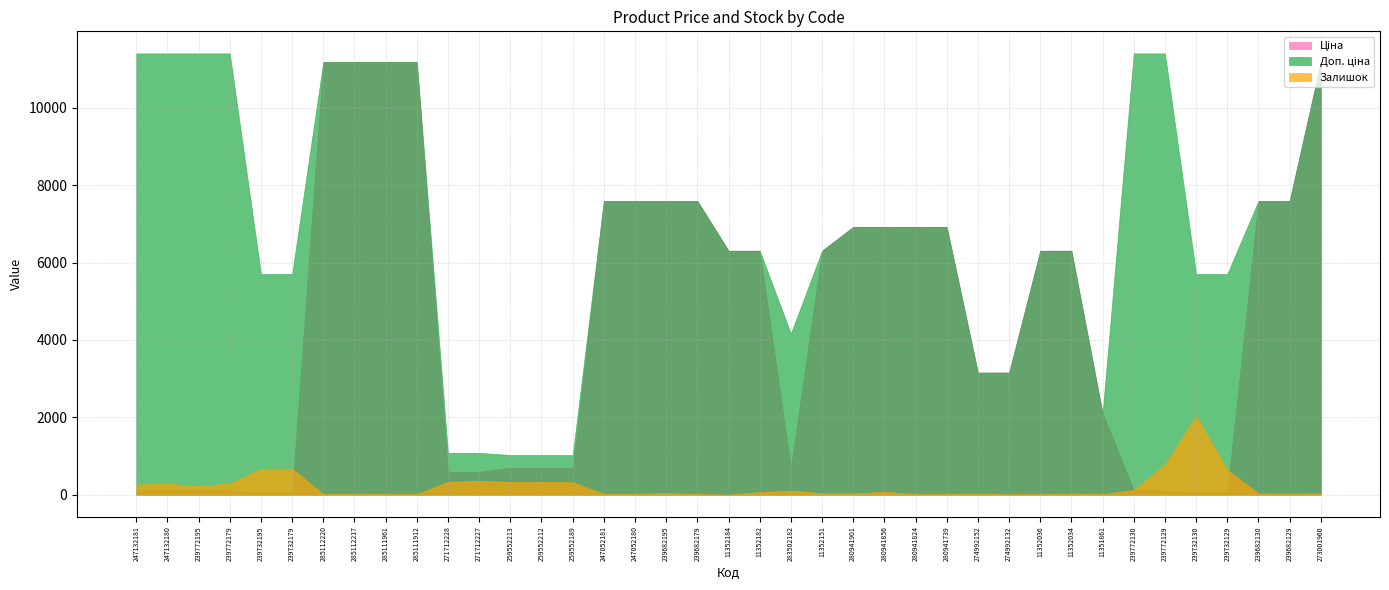

Rank the series by their average value, from lowest to highest.

Залишок, Ціна, Доп. ціна